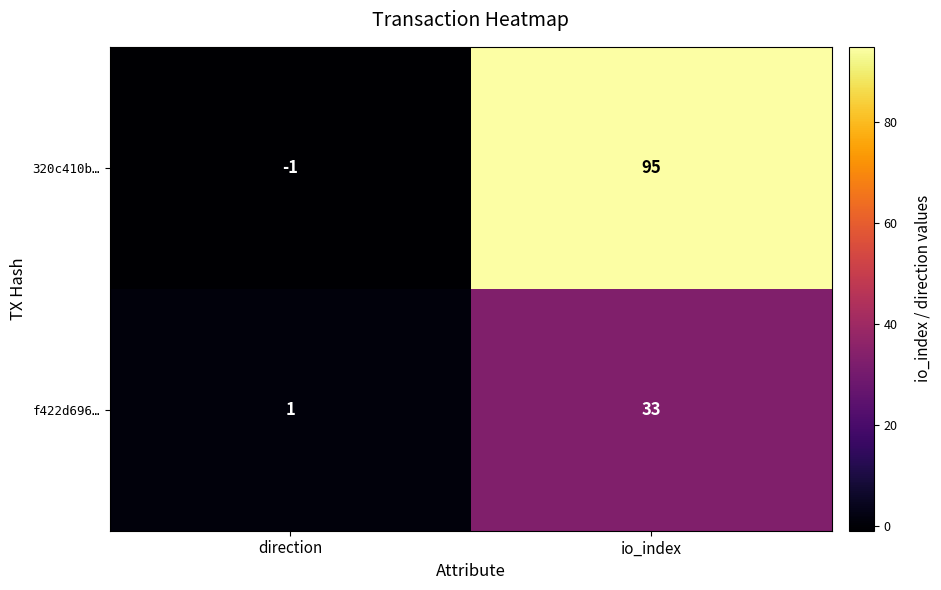

What is the difference between the maximum and minimum values in the f422d696… series?

32